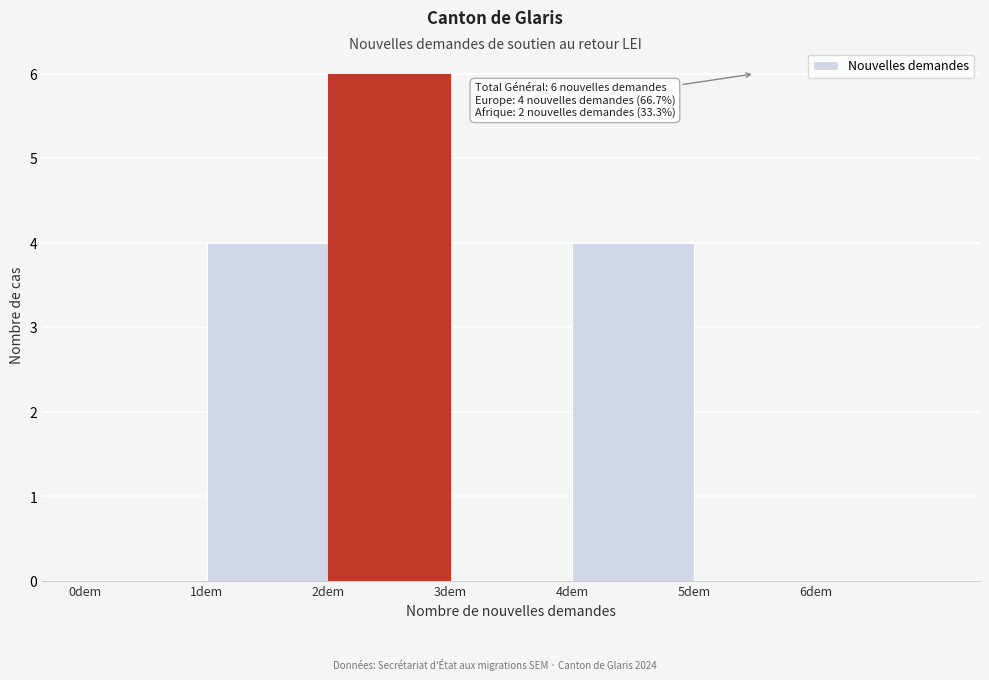

Over which range of the x-axis is the bar tallest?

2 to 3